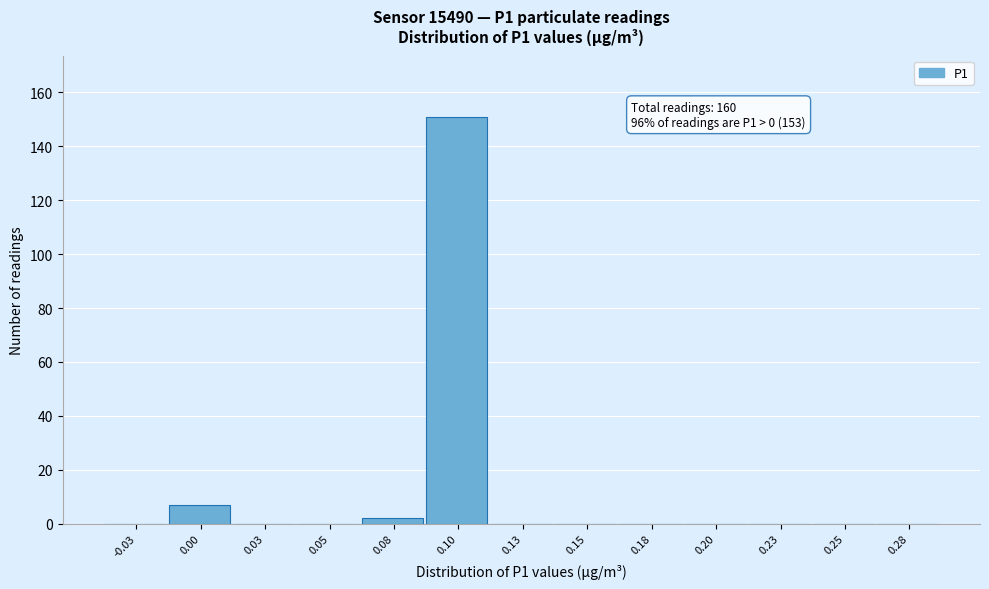

Reading left to right, extract all data points from this chart.

-0.03=0	0.00=7	0.03=0	0.05=0	0.08=2	0.10=151	0.13=0	0.15=0	0.18=0	0.20=0	0.23=0	0.25=0	0.28=0